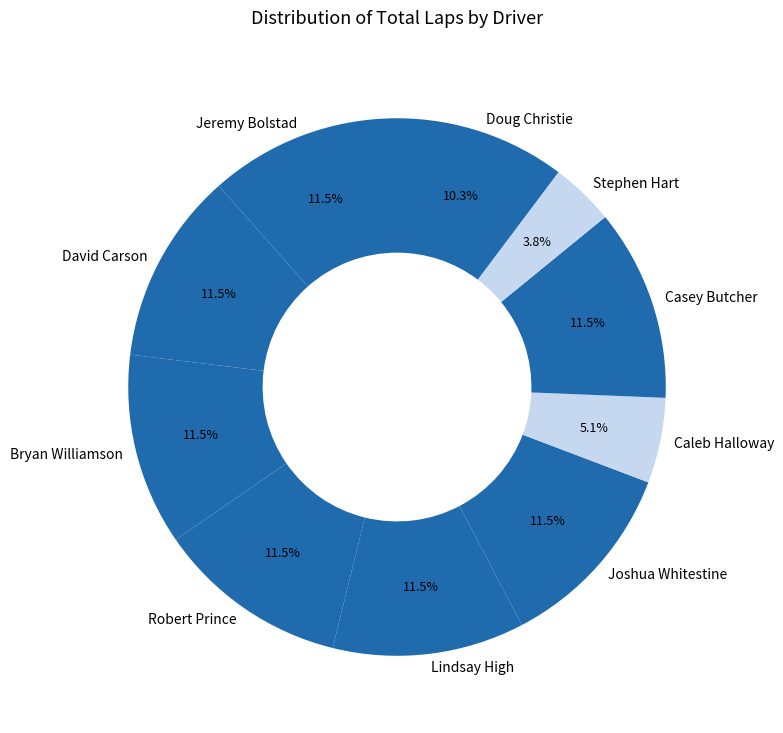

How much of the chart is everything except Lindsay High?

88.5%